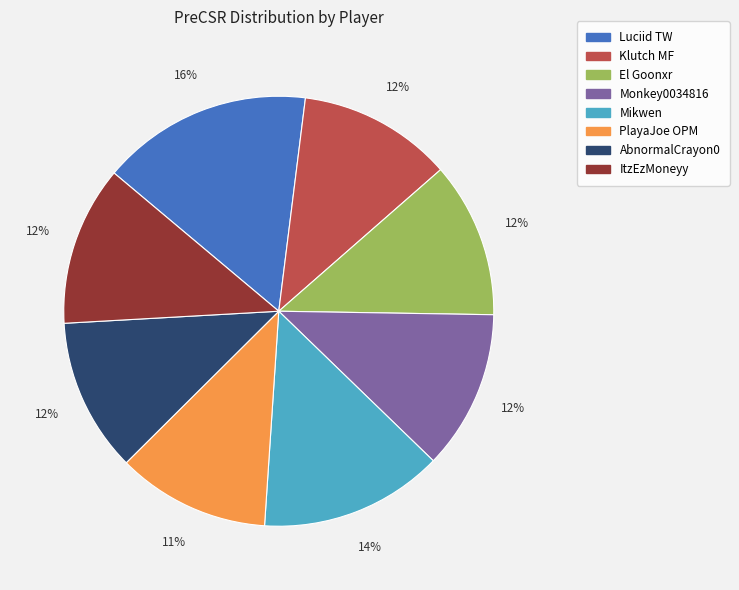

To the nearest percent, what portion does ItzEzMoneyy represent?

12%